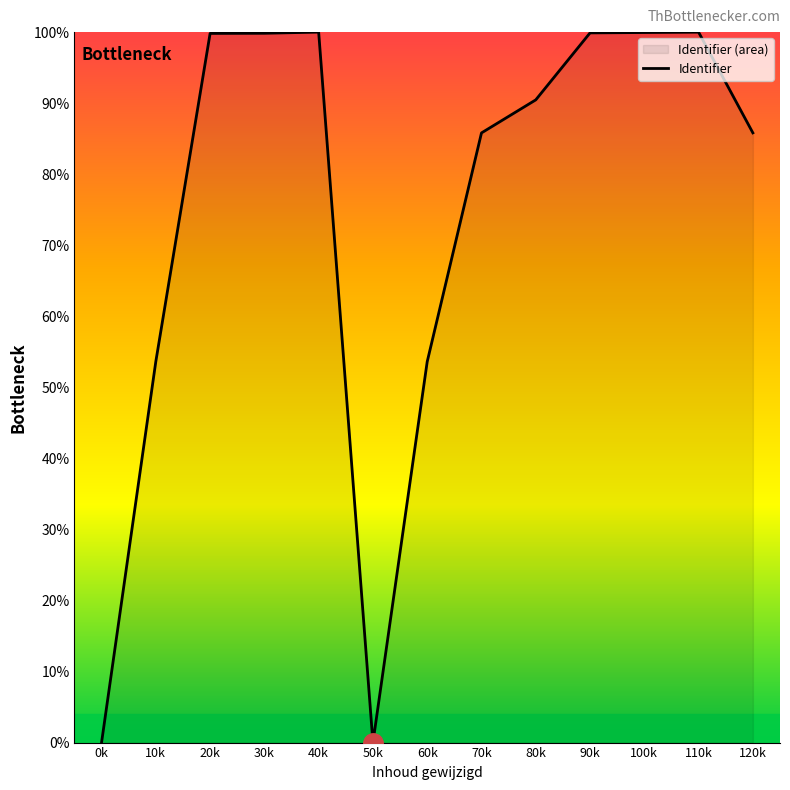

Rank the categories by value from lowest to highest.

50k, 0k, 60k, 10k, 70k, 120k, 80k, 20k, 30k, 90k, 100k, 110k, 40k